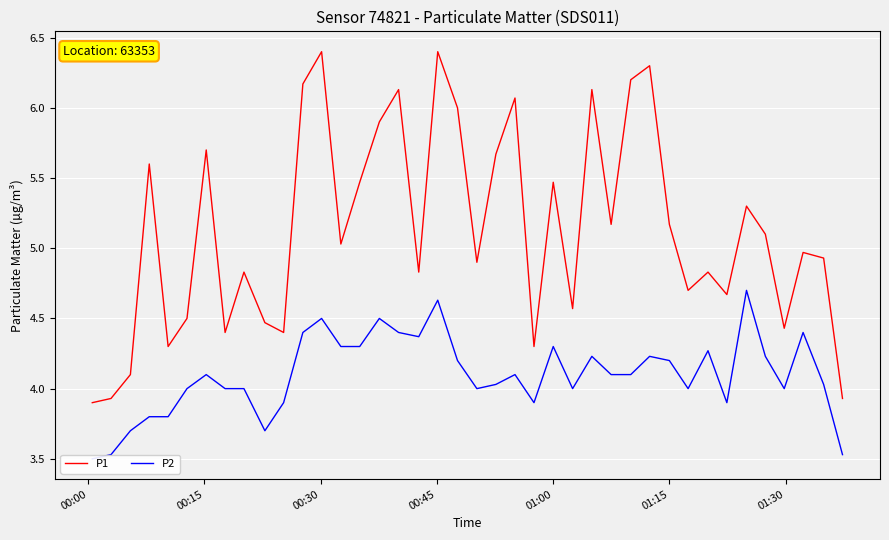

Reading left to right, what are all the values shown in this chart?

P1: 3.9	3.9	4.1	5.6	4.3	4.5	5.7	4.4	4.8	4.5	4.4	6.2	6.4	5.0	5.5	5.9	6.1	4.8	6.4	6.0	4.9	5.7	6.1	4.3	5.5	4.6	6.1	5.2	6.2	6.3	5.2	4.7	4.8	4.7	5.3	5.1	4.4	5.0	4.9	3.9
P2: 3.5	3.5	3.7	3.8	3.8	4.0	4.1	4.0	4.0	3.7	3.9	4.4	4.5	4.3	4.3	4.5	4.4	4.4	4.6	4.2	4.0	4.0	4.1	3.9	4.3	4.0	4.2	4.1	4.1	4.2	4.2	4.0	4.3	3.9	4.7	4.2	4.0	4.4	4.0	3.5